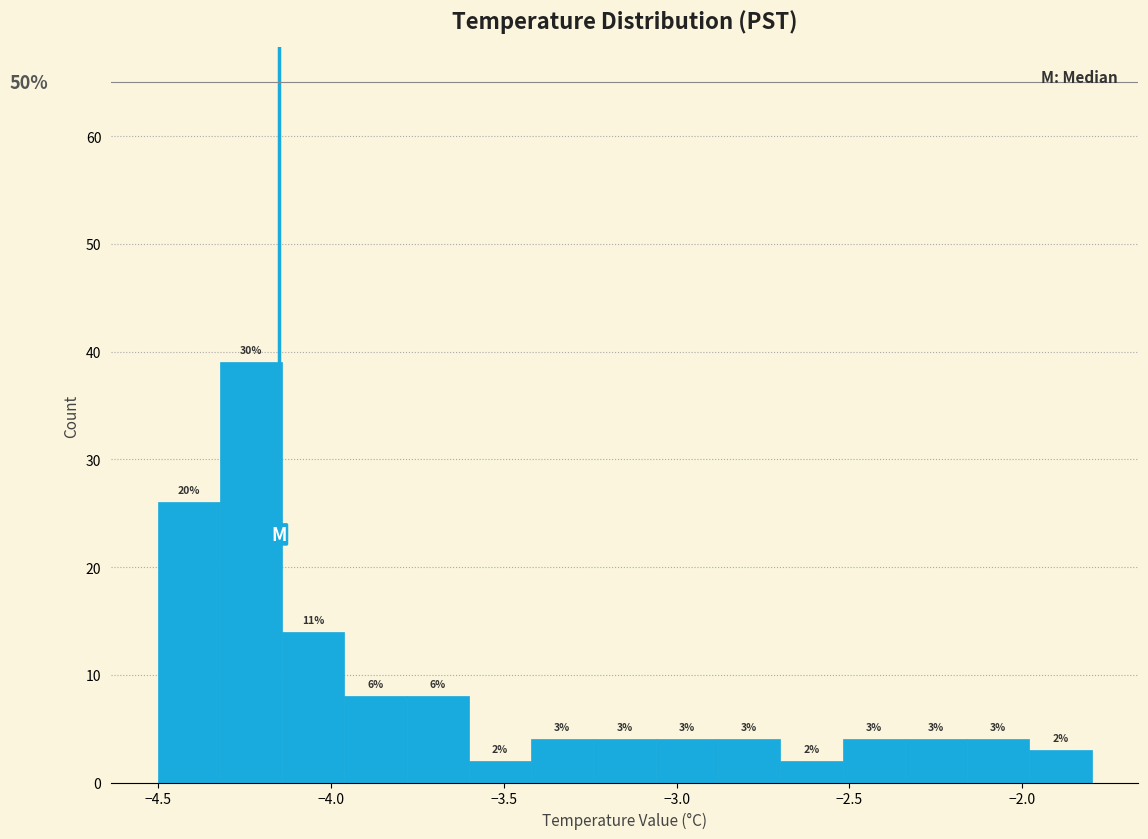

Around what value on the x-axis is the tallest bar? Give the approximate position of its centre, as read against the axis.

-4.25